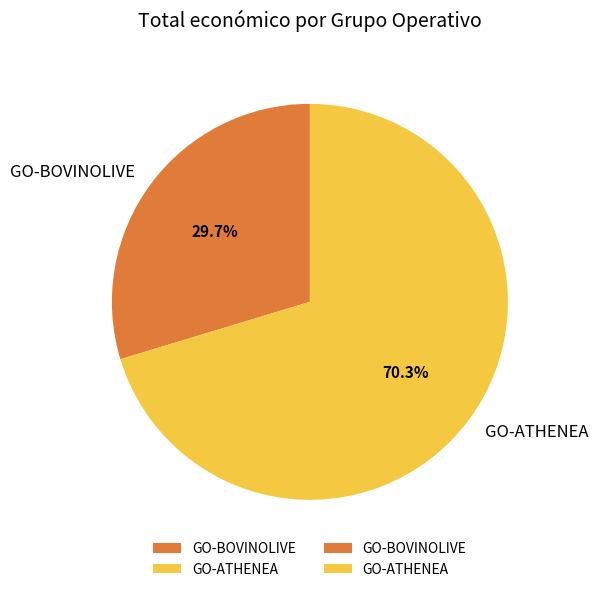

What is the largest slice in the pie chart?

GO-ATHENEA